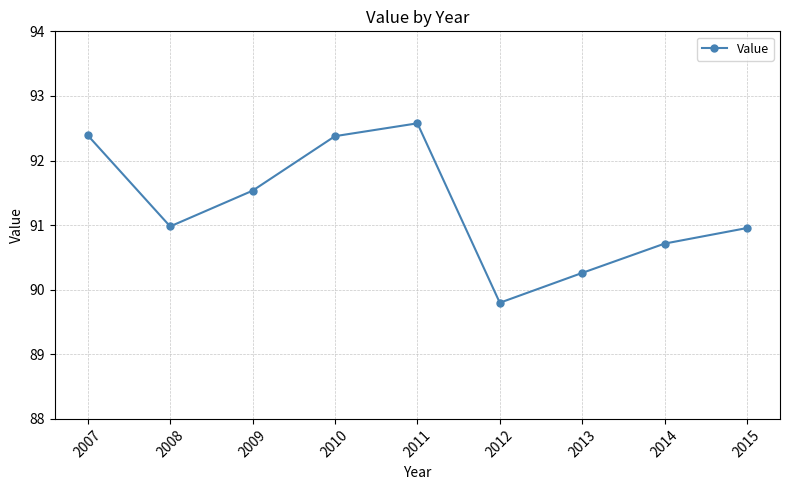

What is the change in value from 2007 to 2011?

+0.2